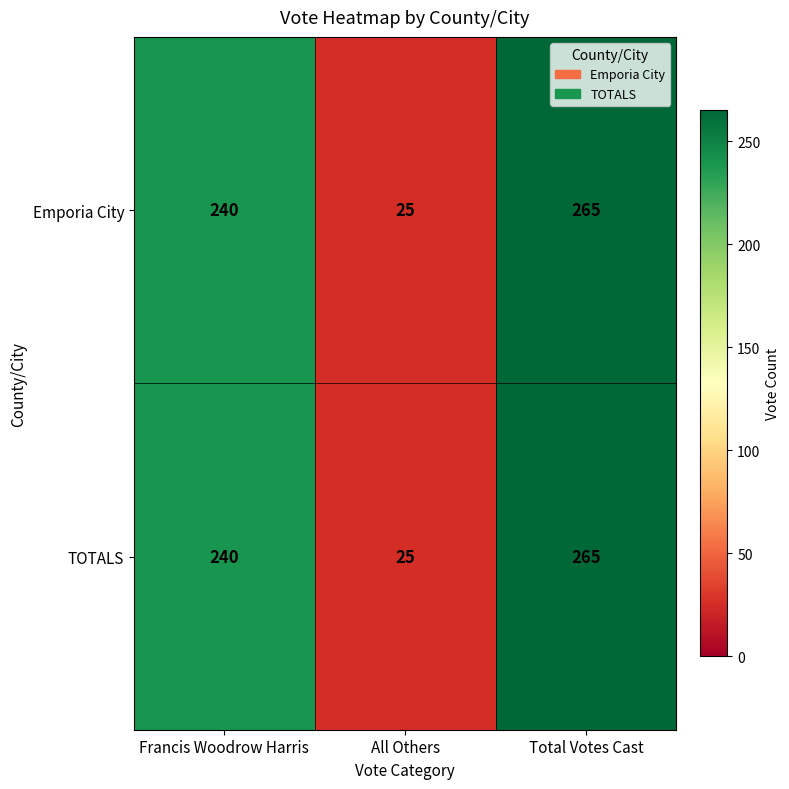

At which category is the sum across all series the highest?

Total Votes Cast